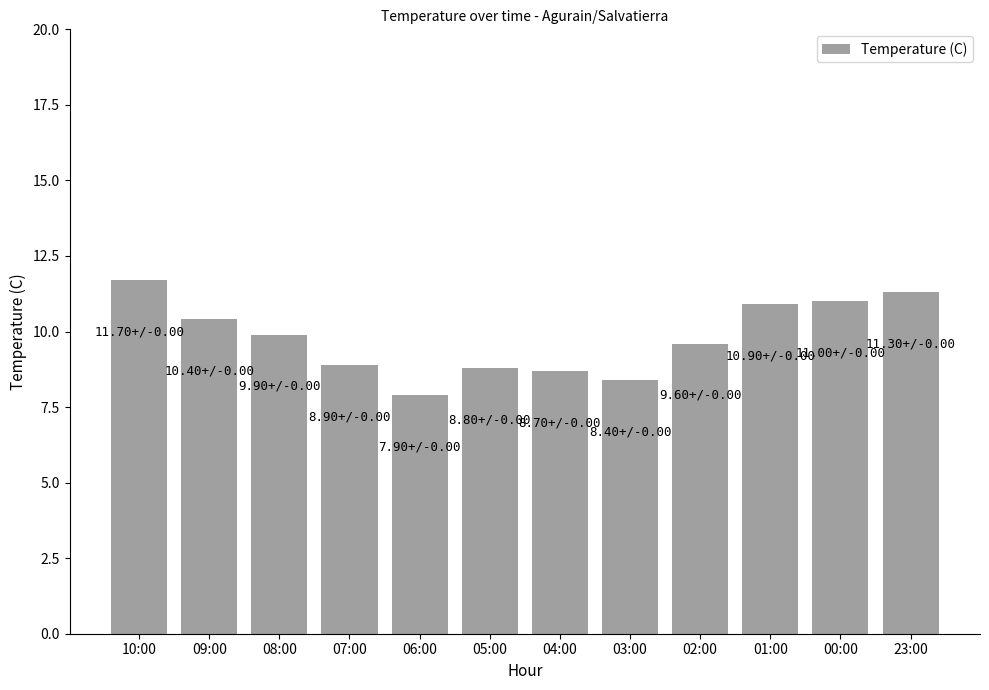

Does the chart contain stacked bars?

No